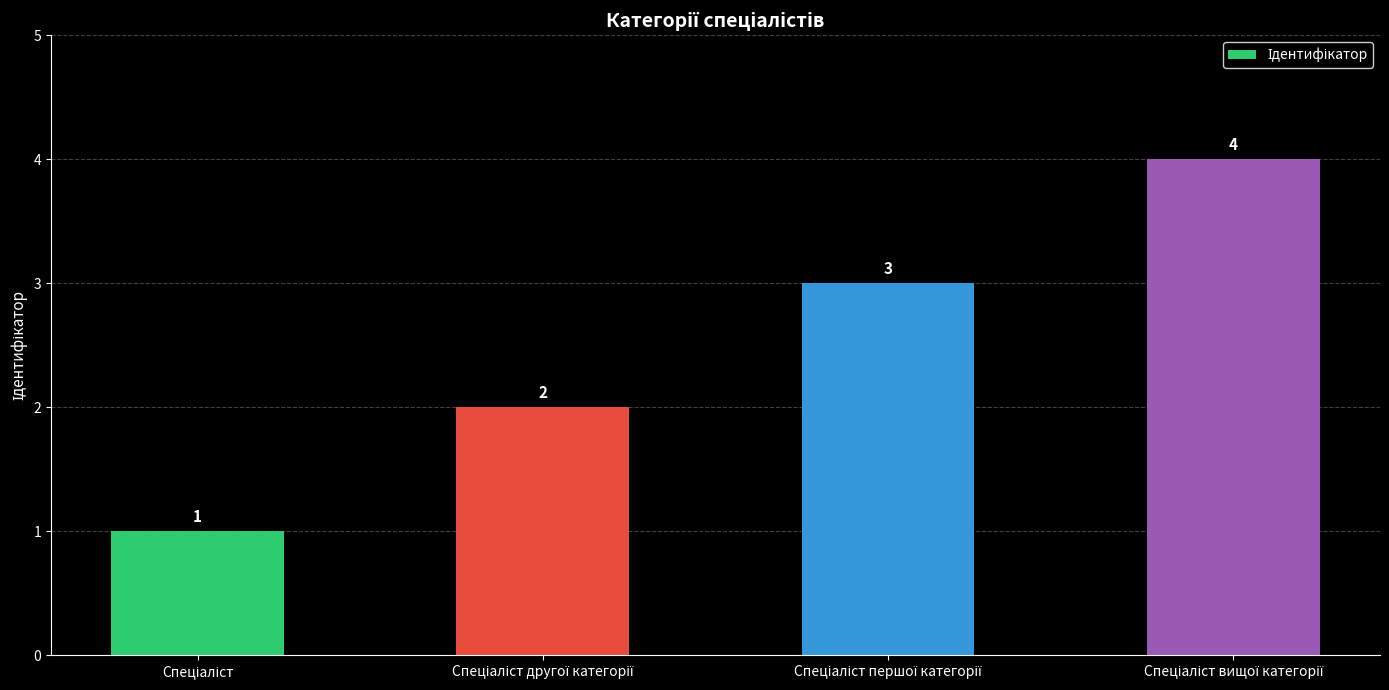

Count the values in the range 2 to 4.

3